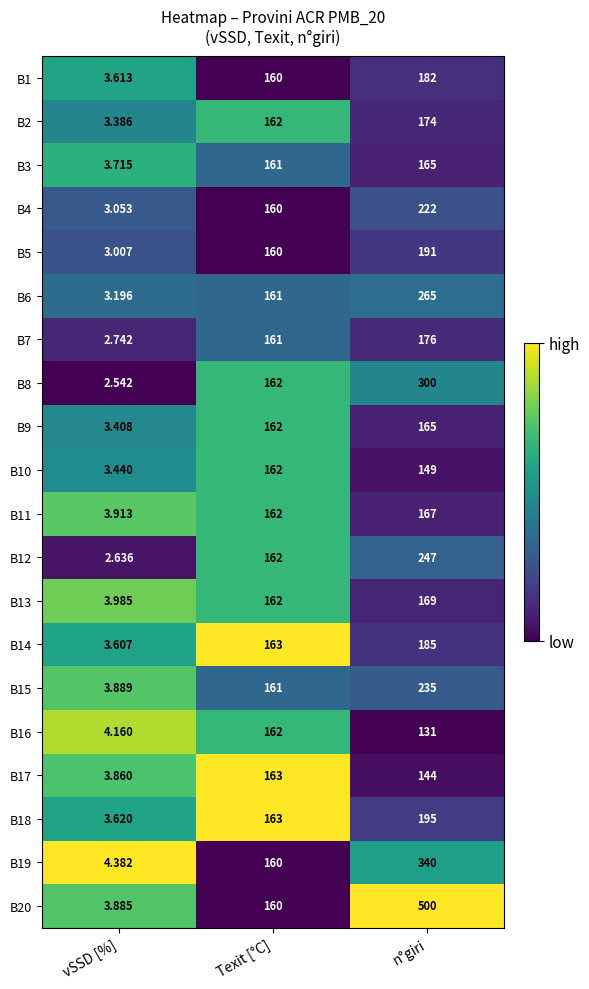

At which label is B6 closest to 134?

Texit [°C]